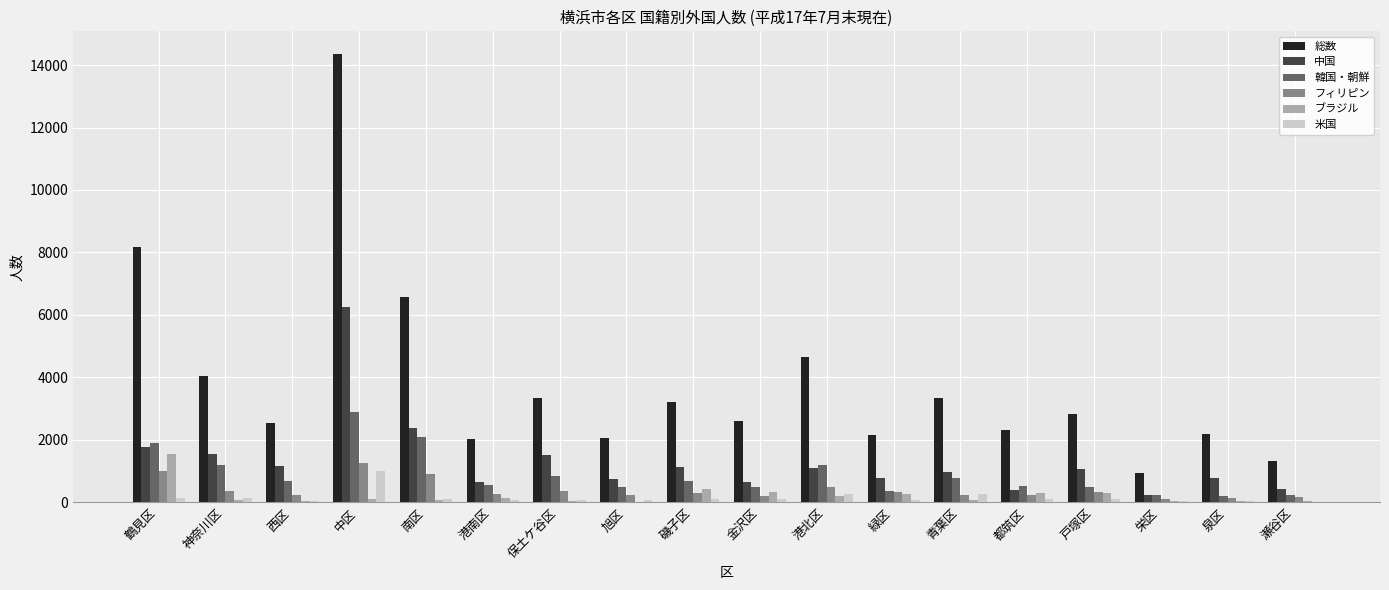

How many distinct data groups are displayed?

6